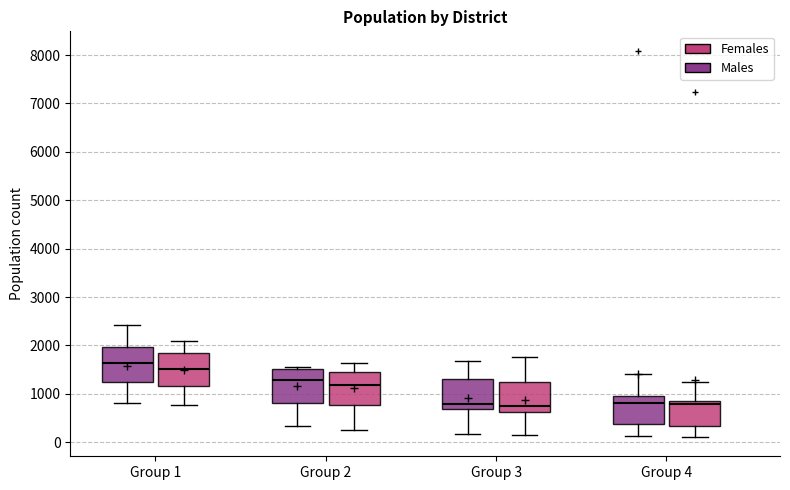

Reading left to right, transcribe this box plot: for each box, give where its median line is, the range the box spans, and where its two whiskers end, as read against the y-axis. The values are not printed on the chart, so give them approximately, as read against the axis.

Group 1 (Males): median 1600, box 1200 to 2000, whiskers 800 to 2400
Group 1 (Females): median 1500, box 1200 to 1800, whiskers 800 to 2100
Group 2 (Males): median 1300, box 800 to 1500, whiskers 300 to 1600
Group 2 (Females): median 1200, box 800 to 1400, whiskers 300 to 1600
Group 3 (Males): median 800, box 700 to 1300, whiskers 200 to 1700
Group 3 (Females): median 700, box 600 to 1200, whiskers 100 to 1800
Group 4 (Males): median 800, box 400 to 900, whiskers 100 to 1400
Group 4 (Females): median 800, box 300 to 900, whiskers 100 to 1200